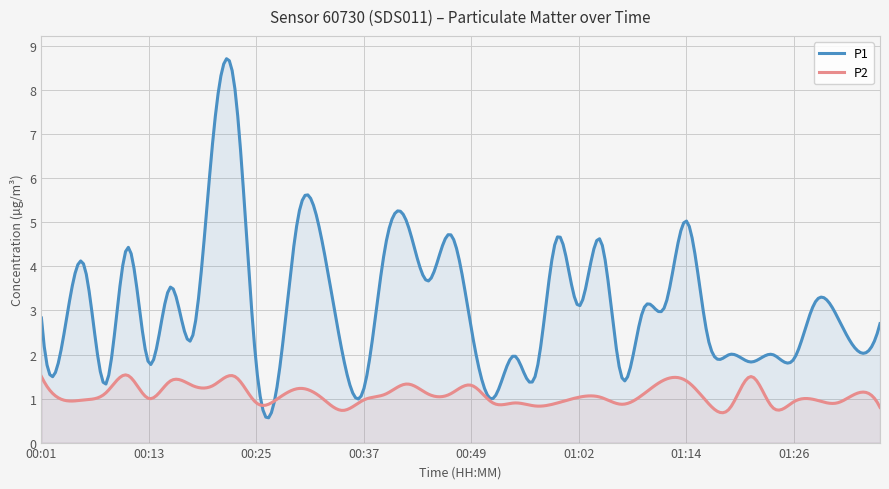

How many lines are shown in the chart?

2